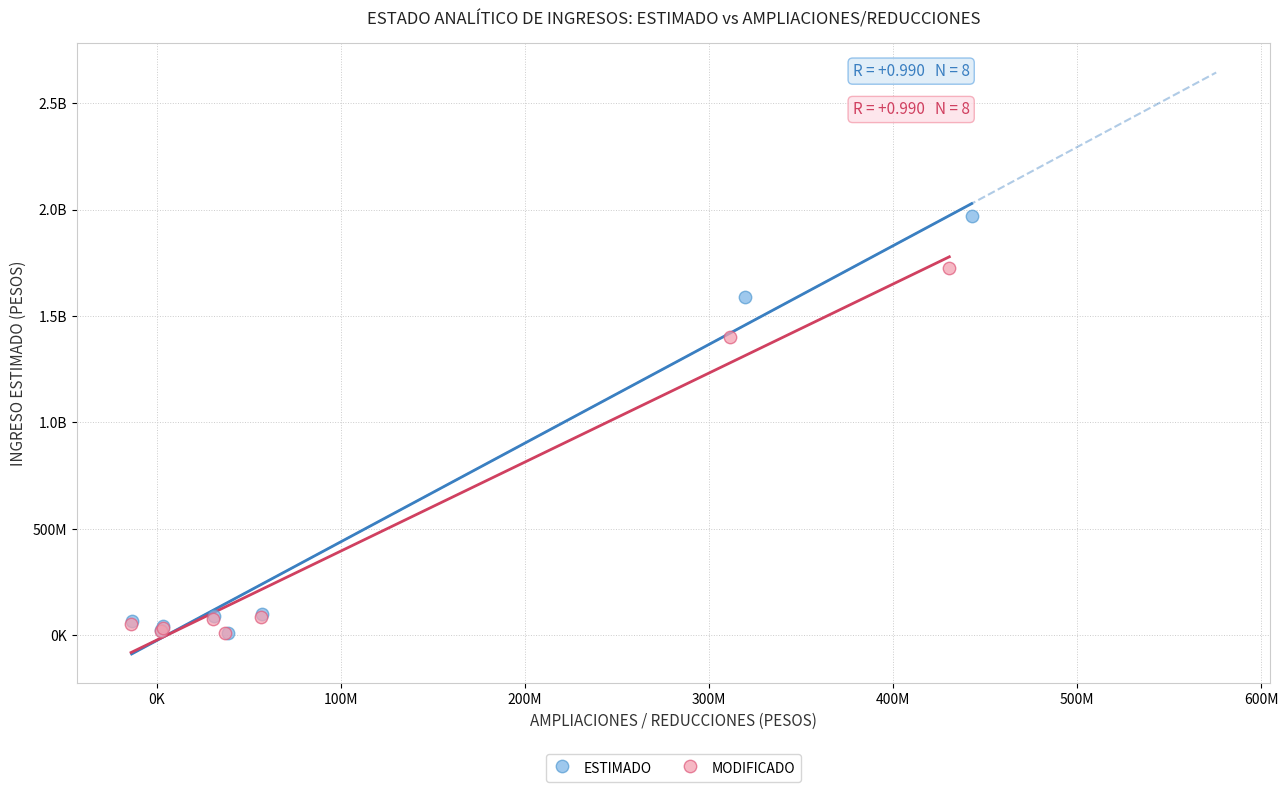

What are all the series names shown in the legend?

ESTIMADO, MODIFICADO